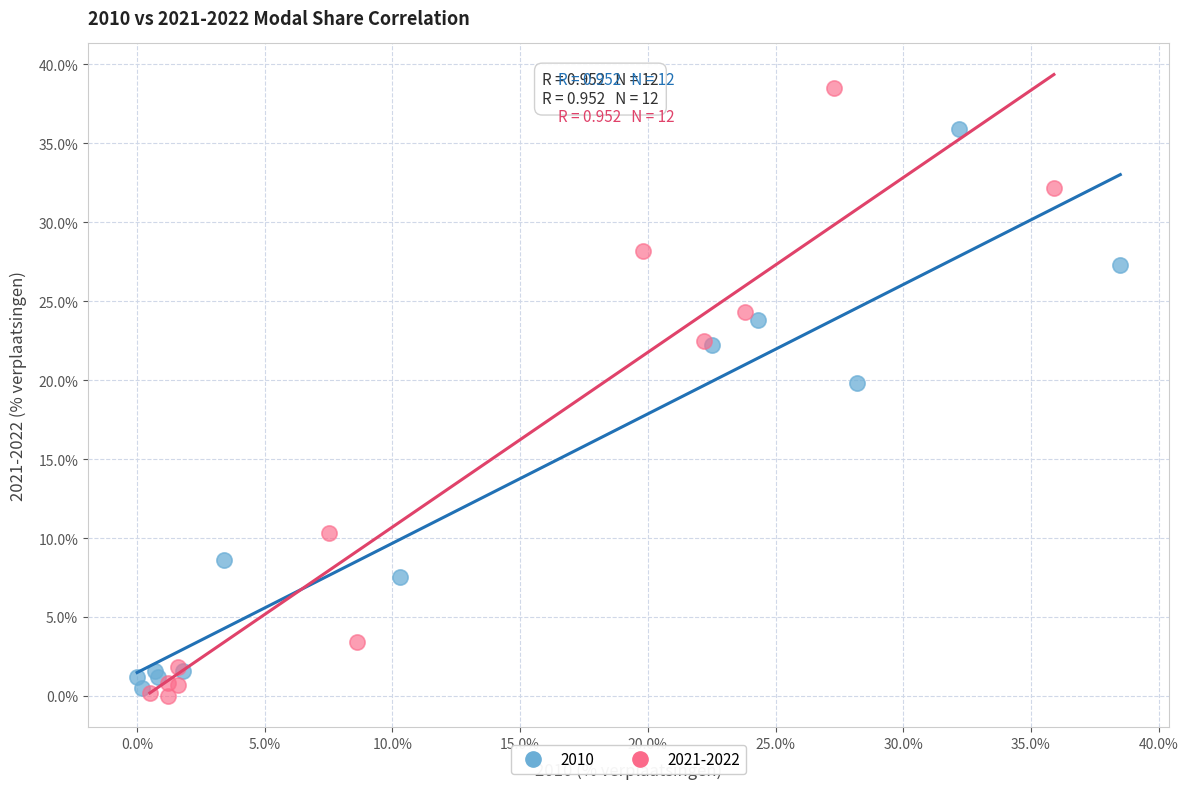

Which series contains the highest Y value?

2021-2022